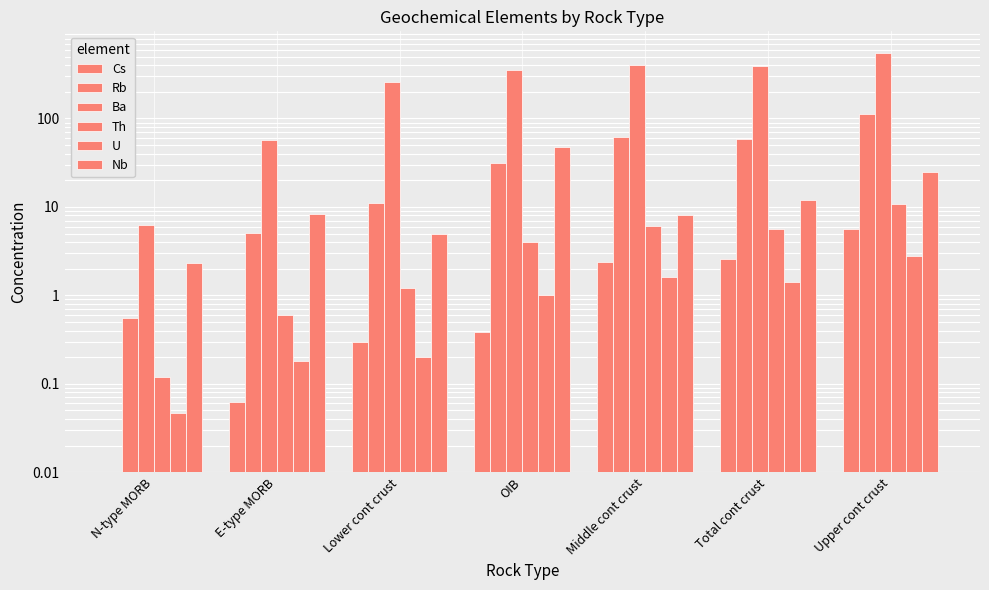

How many distinct data groups are displayed?

6